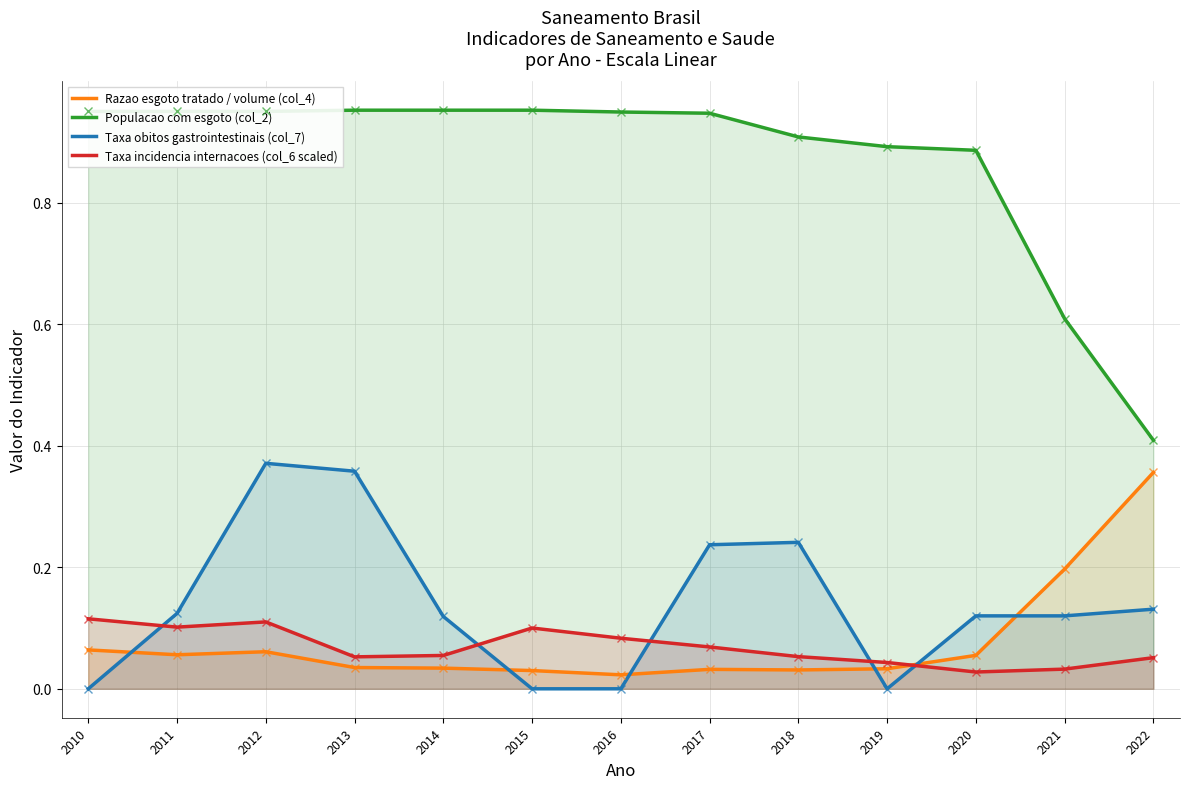

Reading left to right, list all the values displayed in this chart.

Razao esgoto tratado / volume (col_4): 2010=0.1	2011=0.1	2012=0.1	2013=0.0	2014=0.0	2015=0.0	2016=0.0	2017=0.0	2018=0.0	2019=0.0	2020=0.1	2021=0.2	2022=0.4
Populacao com esgoto (col_2): 2010=0.9	2011=0.9	2012=0.9	2013=1.0	2014=1.0	2015=1.0	2016=0.9	2017=0.9	2018=0.9	2019=0.9	2020=0.9	2021=0.6	2022=0.4
Taxa obitos gastrointestinais (col_7): 2010=0.0	2011=0.1	2012=0.4	2013=0.4	2014=0.1	2015=0.0	2016=0.0	2017=0.2	2018=0.2	2019=0.0	2020=0.1	2021=0.1	2022=0.1
Taxa incidencia internacoes (col_6 scaled): 2010=0.1	2011=0.1	2012=0.1	2013=0.1	2014=0.1	2015=0.1	2016=0.1	2017=0.1	2018=0.1	2019=0.0	2020=0.0	2021=0.0	2022=0.1